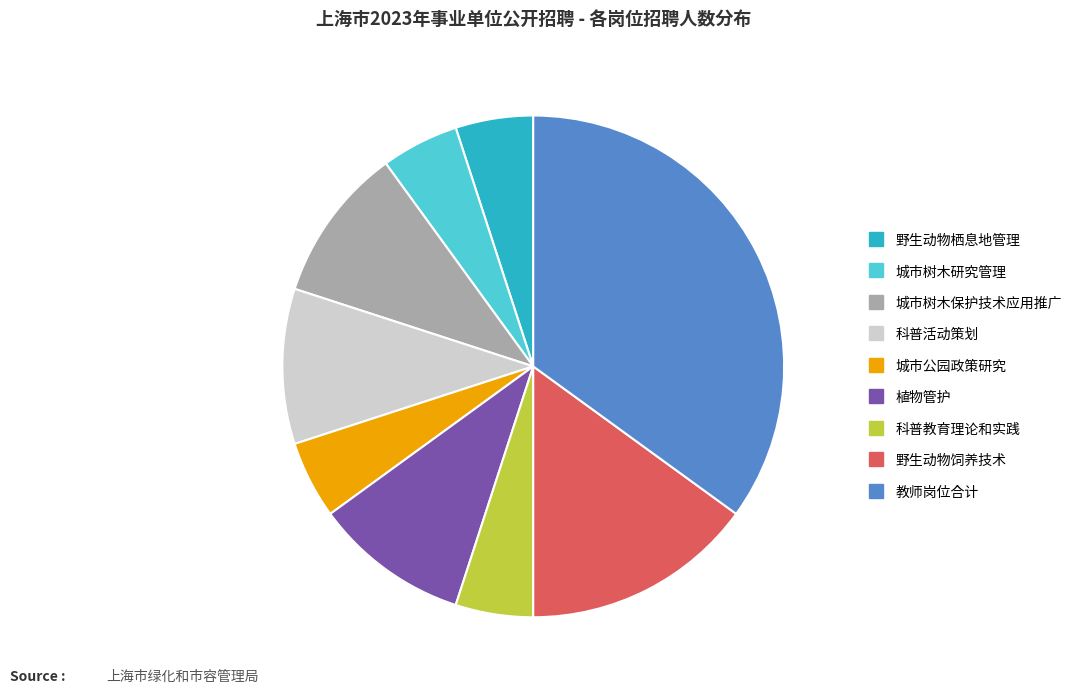

Does any single category account for the majority?

No